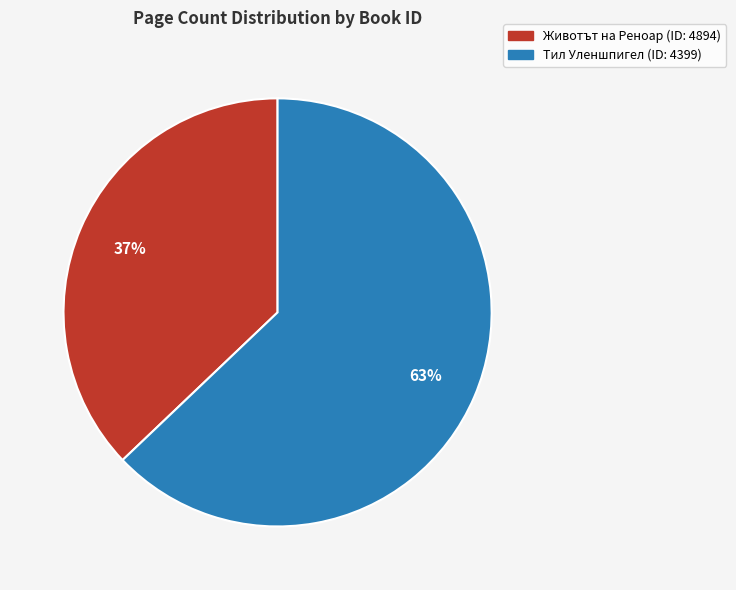

Between Тил Уленшпигел (ID: 4399) and Животът на Реноар (ID: 4894), which is larger?

Тил Уленшпигел (ID: 4399)